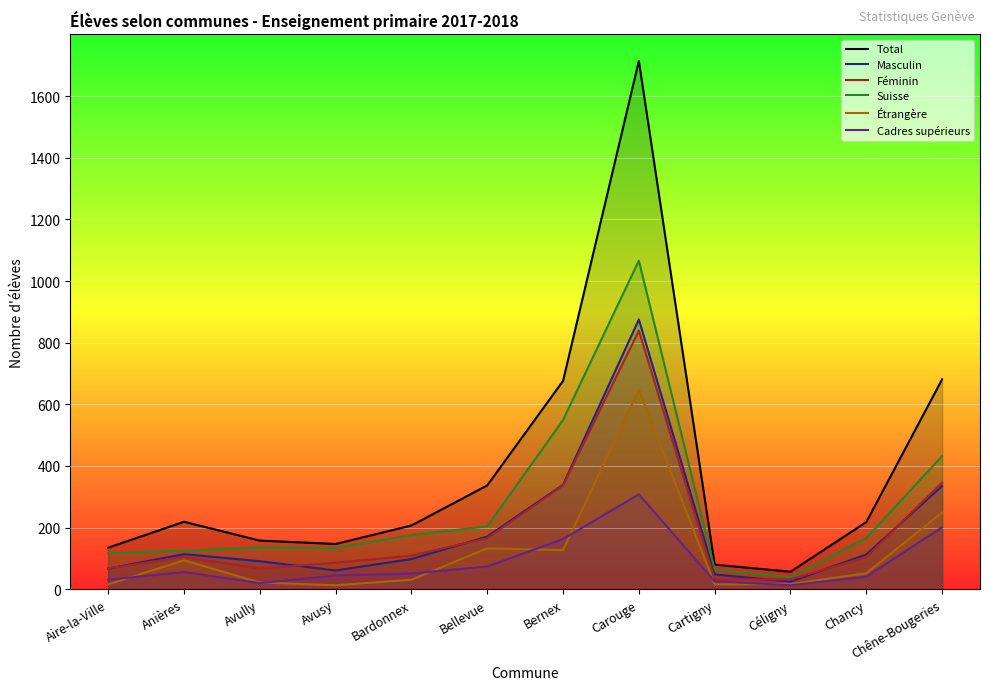

What are all the series names shown in the legend?

Total, Masculin, Féminin, Suisse, Étrangère, Cadres supérieurs